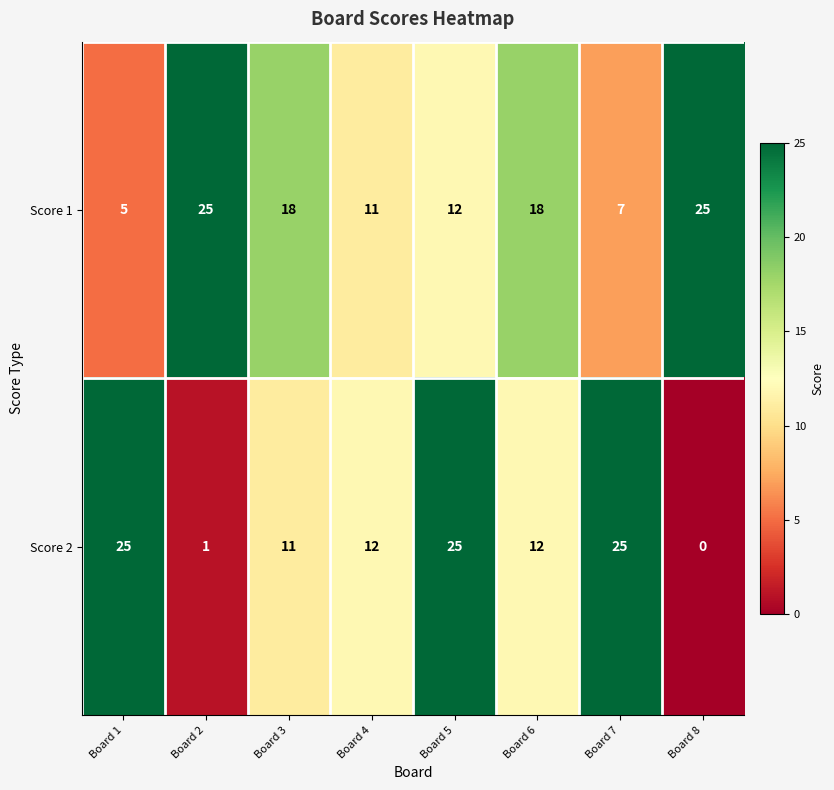

Where does the Score 2 series first go above 12?

Board 1